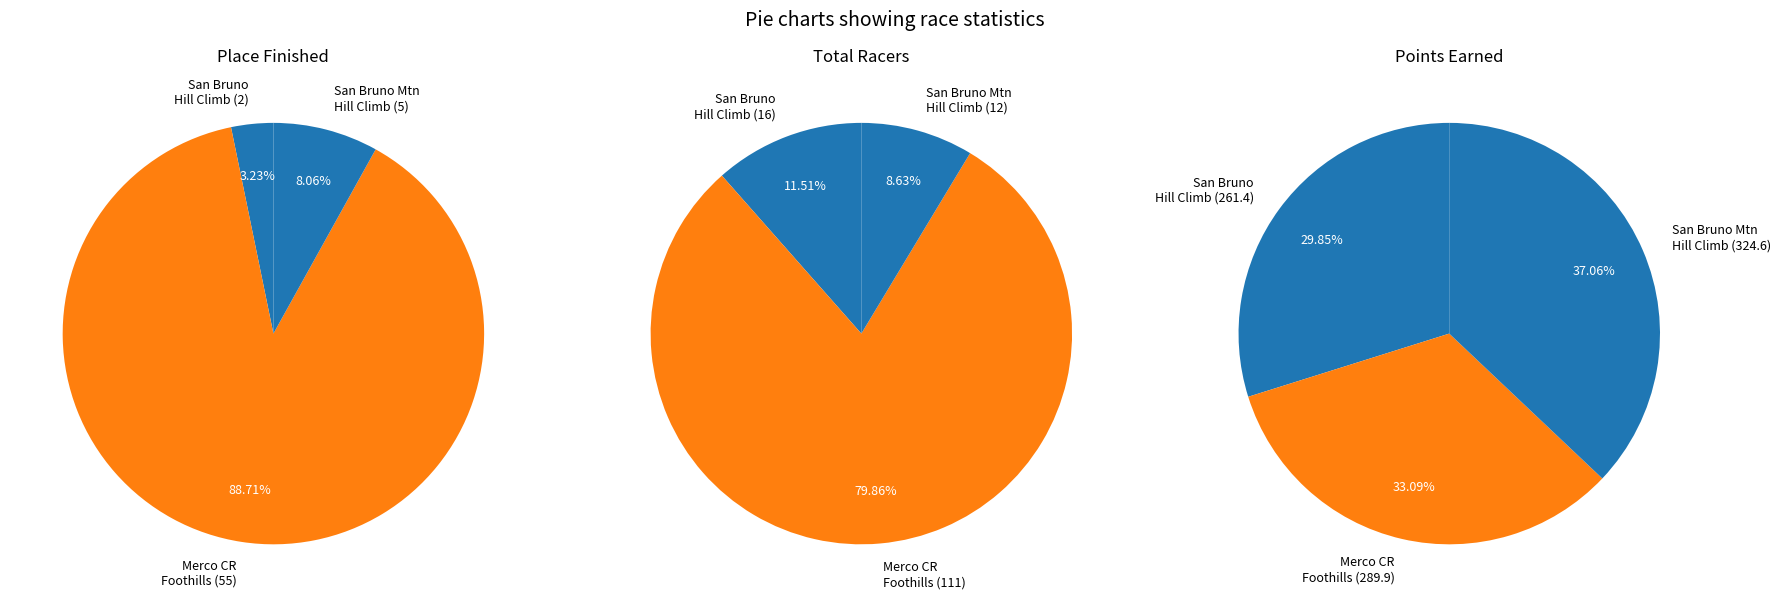

To the nearest percent, what is the average slice percentage?

33%